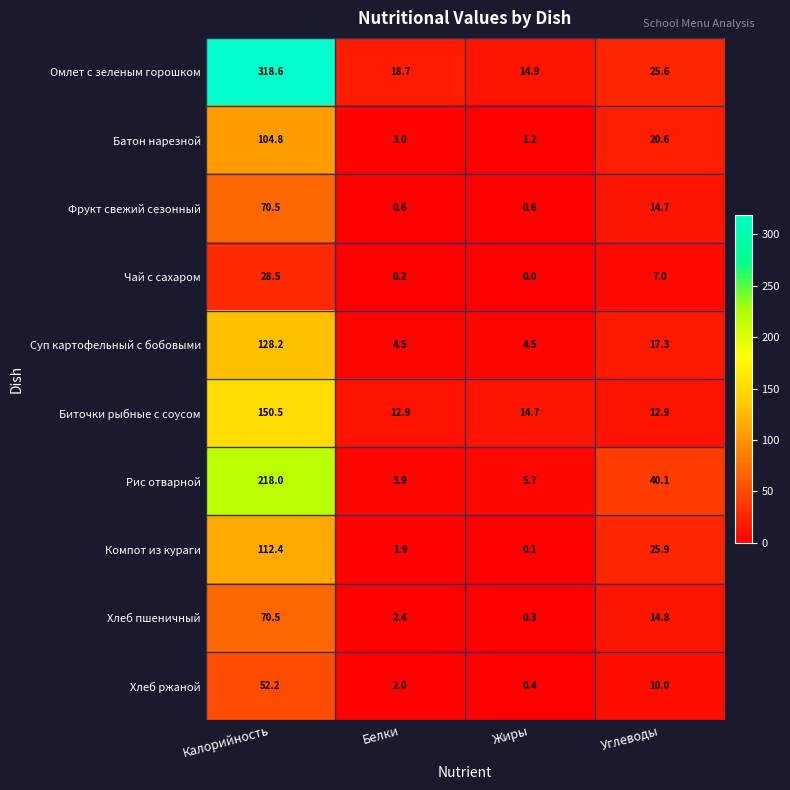

What is the spread (max minus min) of values at Углеводы?

33.1